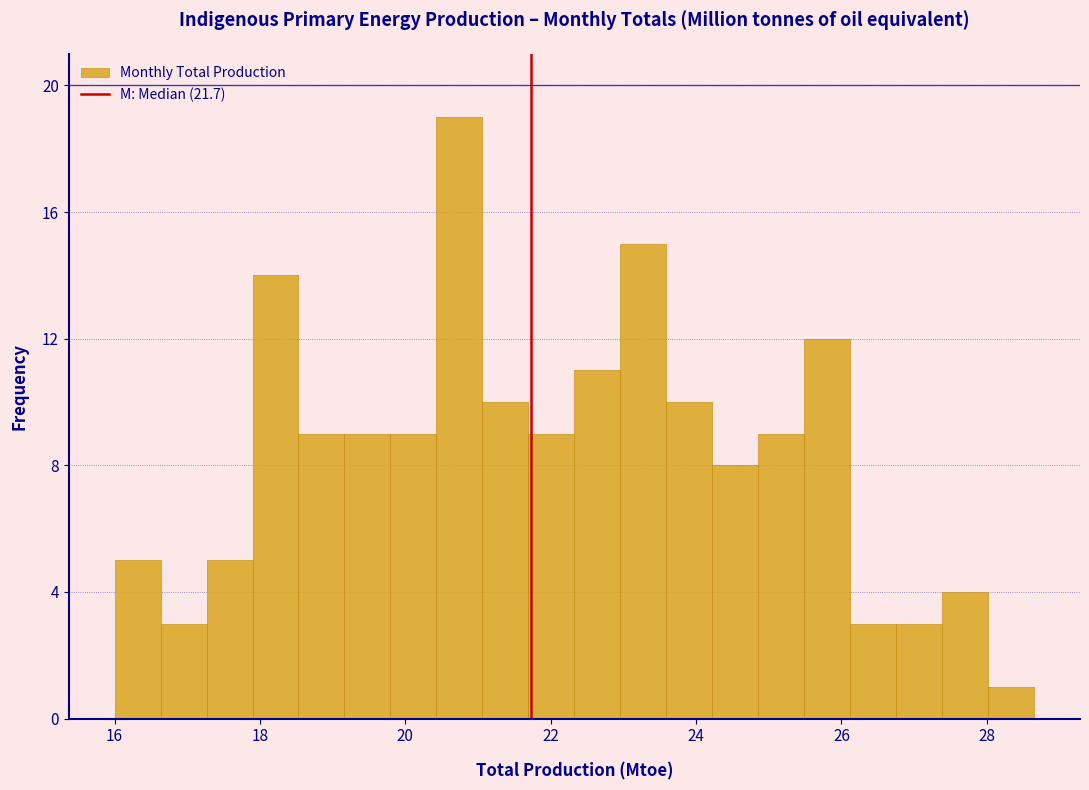

Read against the x-axis, roughly where is the centre of the tallest bar?

20.8